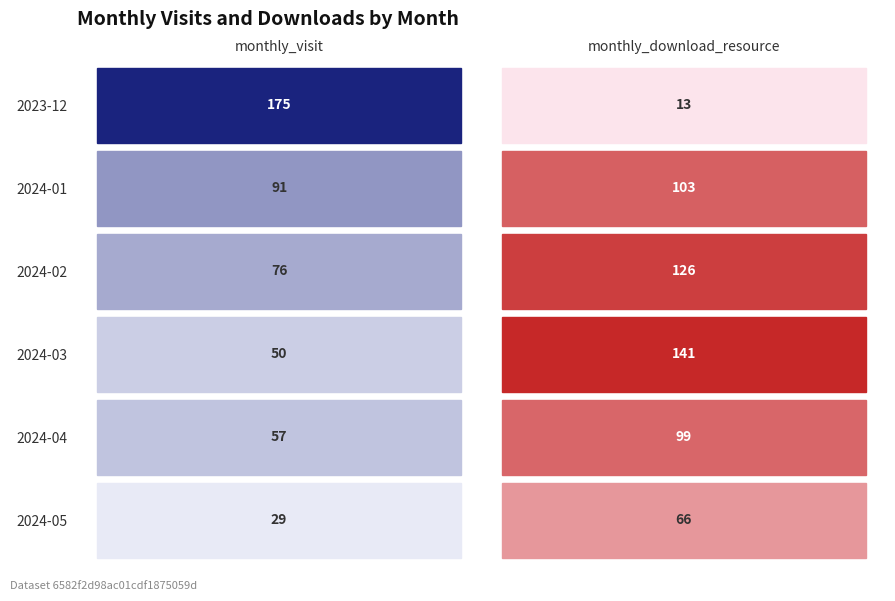

The 2024-05 series shows 66 at 1. True or false?

True